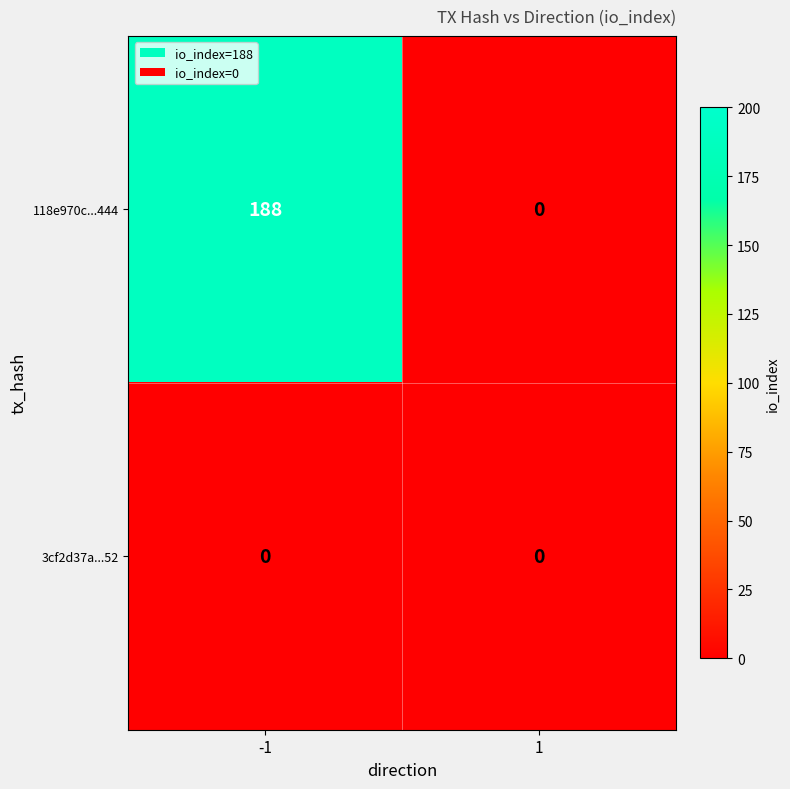

Is it true that 3cf2d37a...52 equals 0 at -1?

True